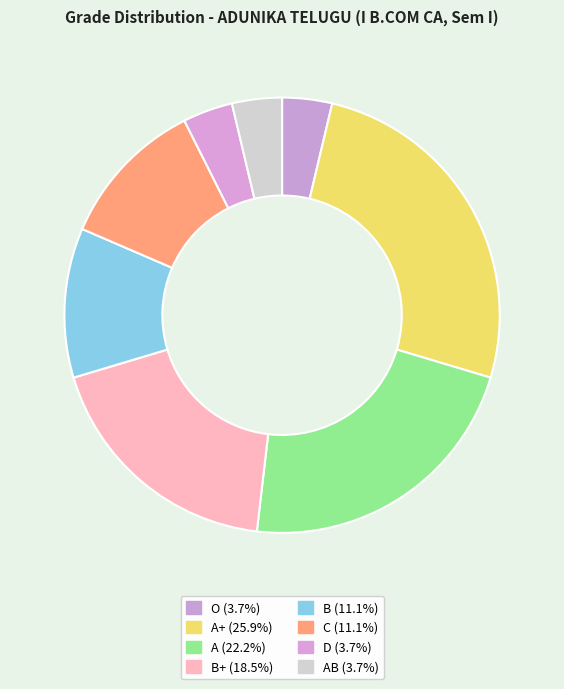

To the nearest percent, what is the difference between the largest and smallest slice percentages?

22%